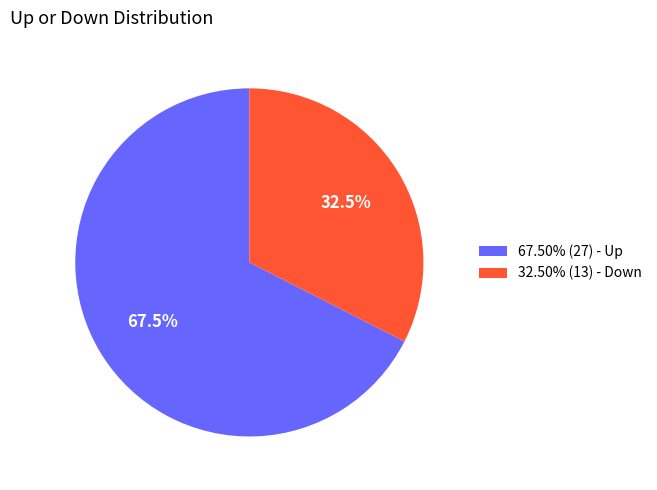

What is the ratio of the value at 32.50% (13) - Down to the value at 67.50% (27) - Up?

0.5